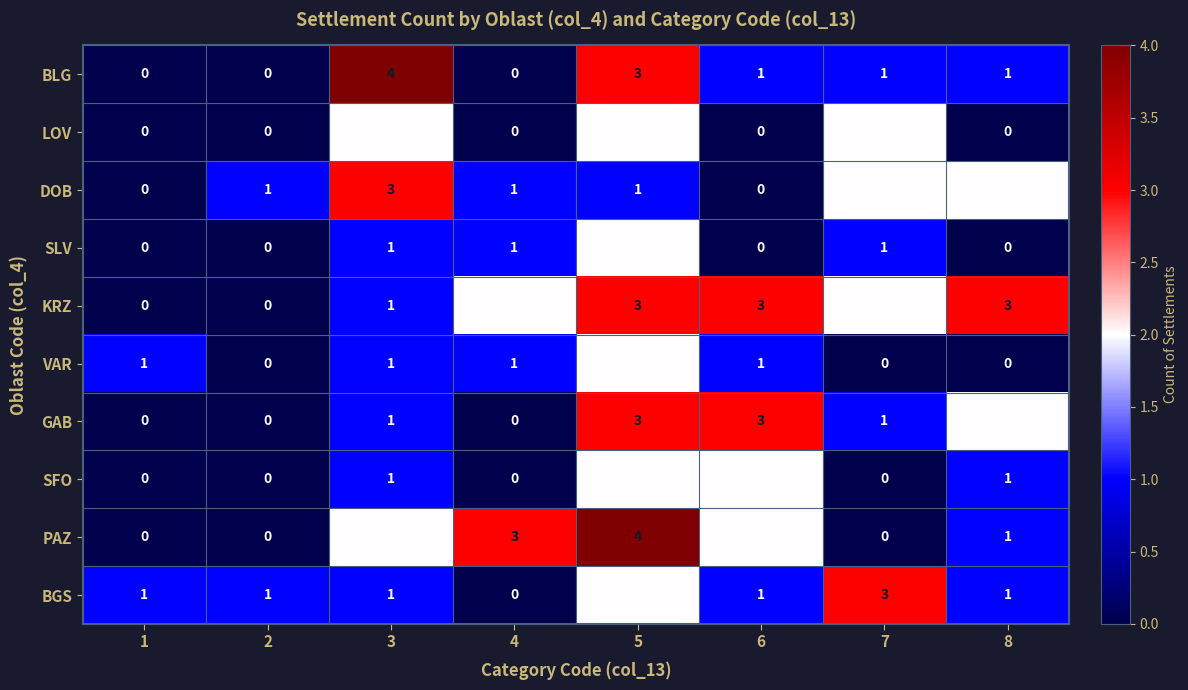

What is the difference between the second highest and second lowest values in the KRZ series?

3